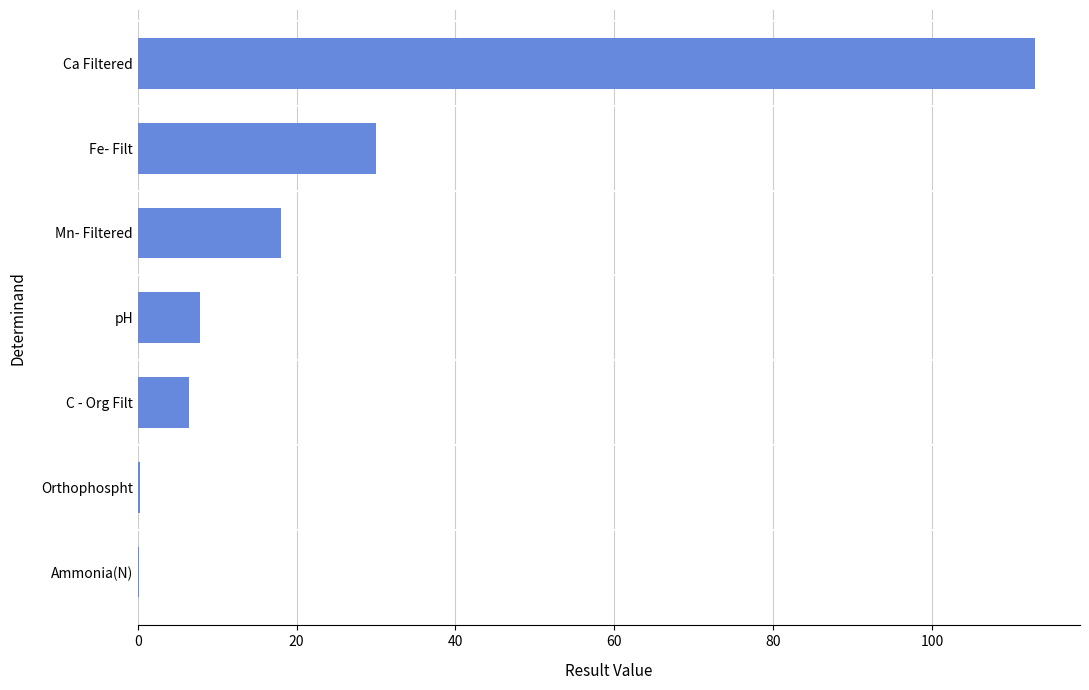

What is the sum of all values?

175.9